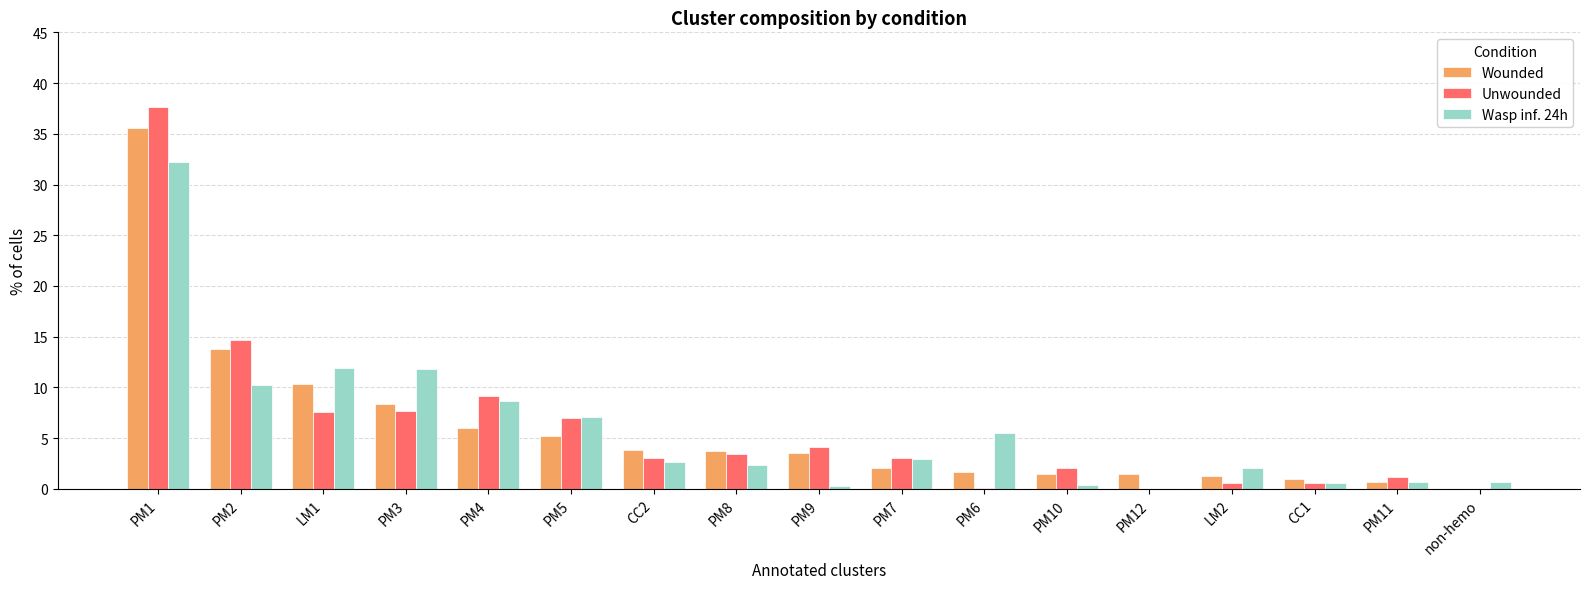

True or false: Unwounded has a value of 4.2 at PM9.

True